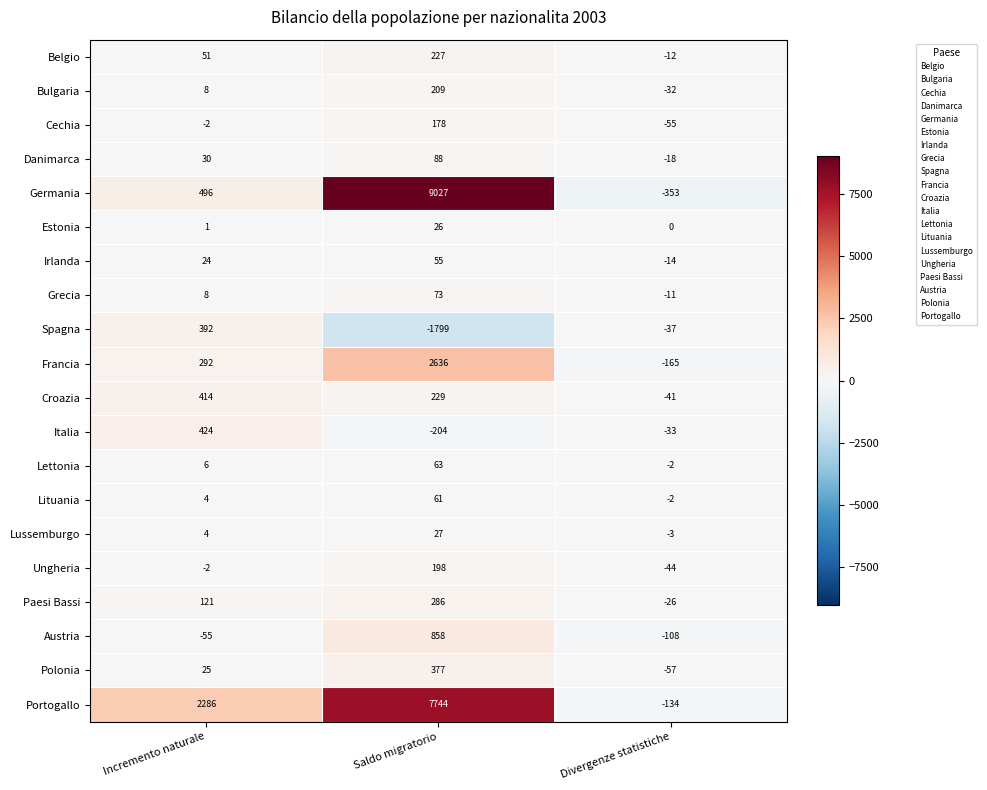

List the labels in order of Estonia value, smallest first.

Divergenze statistiche, Incremento naturale, Saldo migratorio